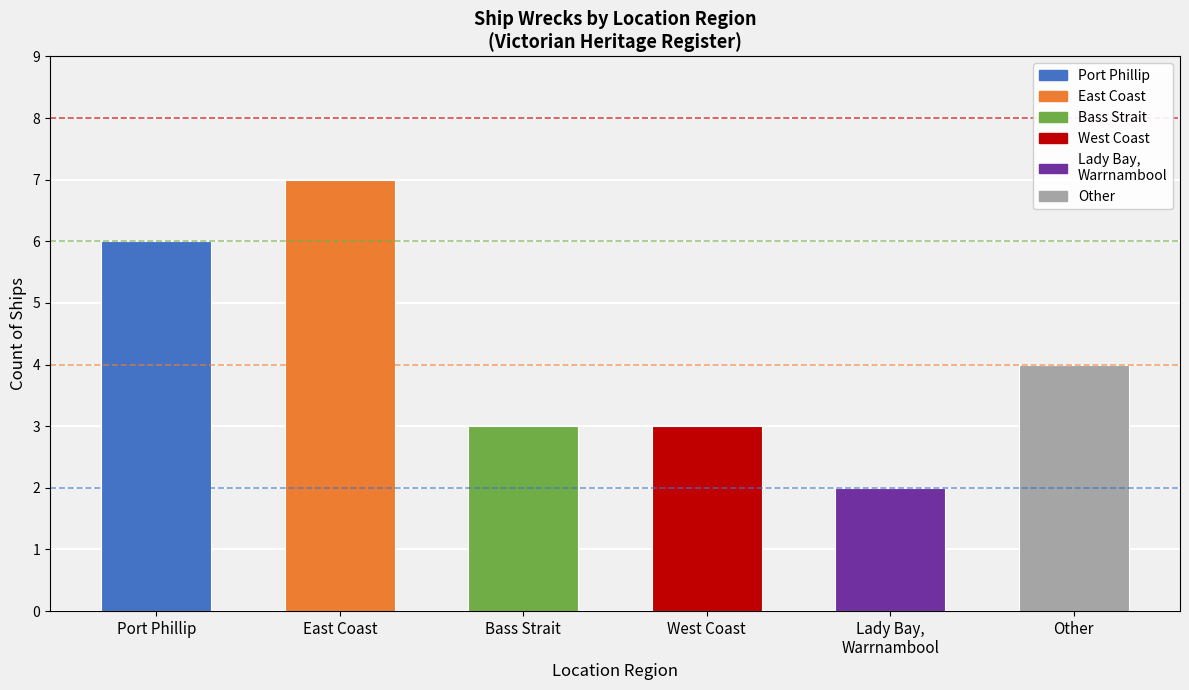

Between West Coast and East Coast, which is larger?

East Coast